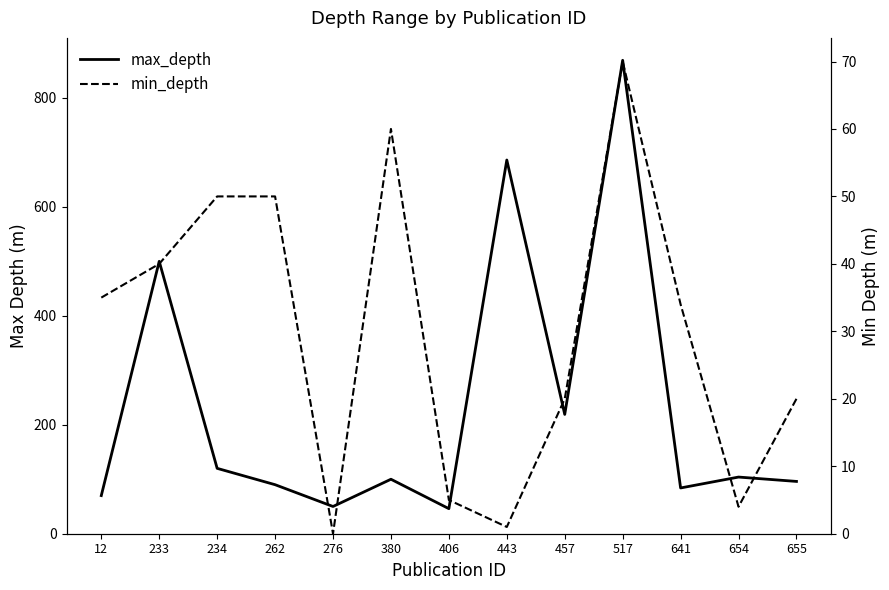

What is the difference between the max_depth values at 234 and 654?

16